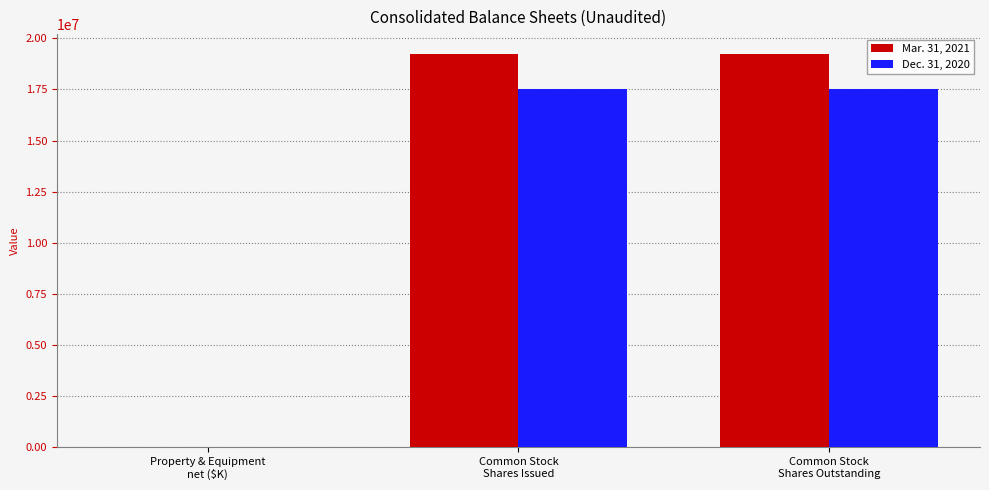

What is the greatest value displayed?

19245638